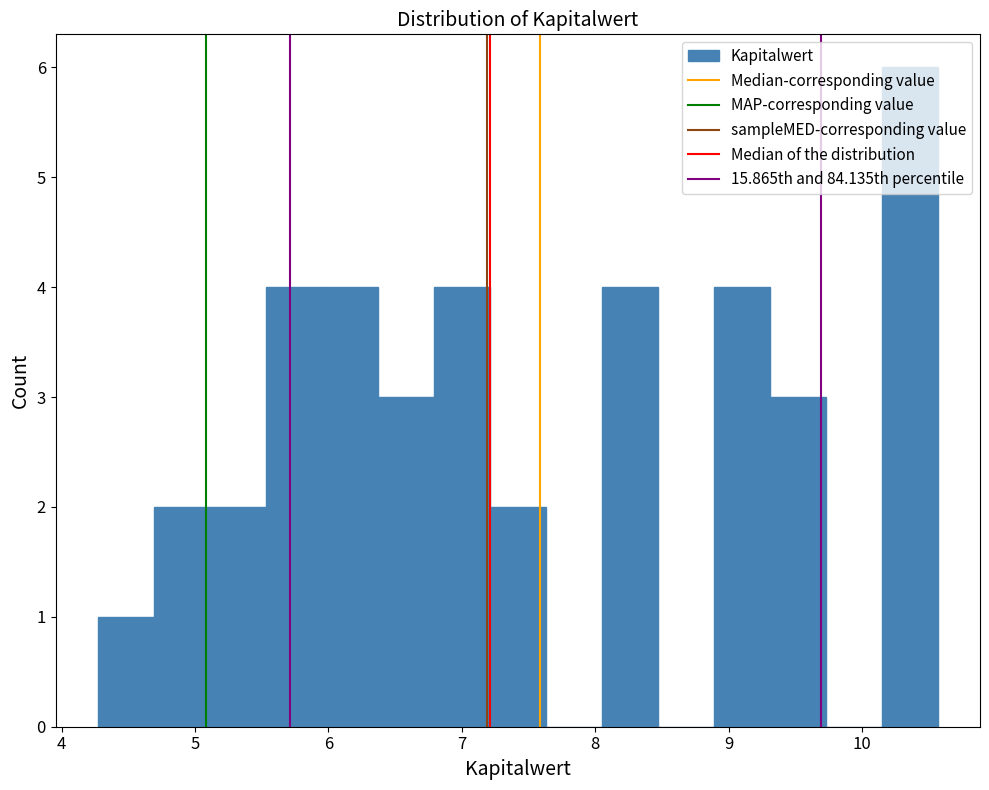

Reading left to right, list every bar in this chart as the range it spans on the x-axis followed by its height. Neither the bar edges nor the heights are printed on the chart, so give them approximately, as read against the axes.

4.27 to 4.69: 1
4.69 to 5.11: 2
5.11 to 5.53: 2
5.53 to 5.95: 4
5.95 to 6.37: 4
6.37 to 6.79: 3
6.79 to 7.21: 4
7.21 to 7.63: 2
7.63 to 8.05: 0
8.05 to 8.47: 4
8.47 to 8.89: 0
8.89 to 9.31: 4
9.31 to 9.73: 3
9.73 to 10.15: 0
10.15 to 10.57: 6